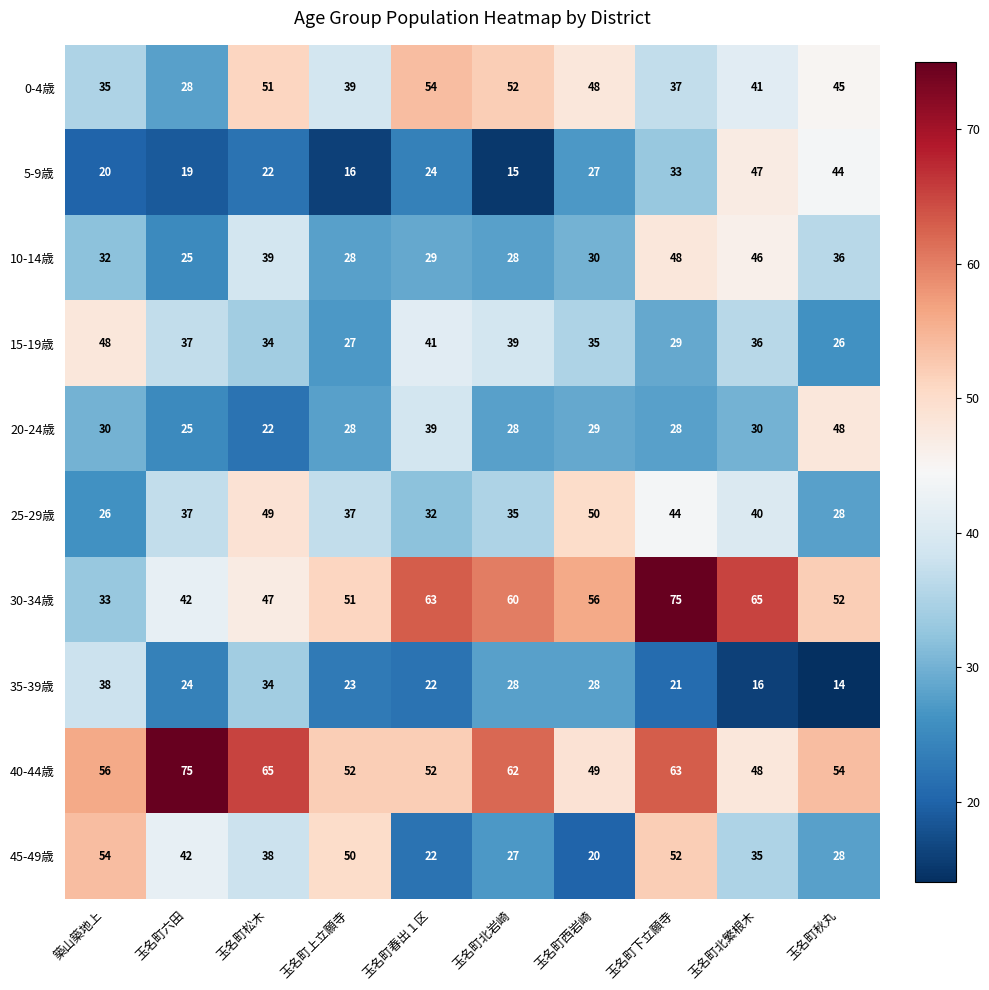

What is the difference between the highest and lowest values at 玉名町秋丸?

40